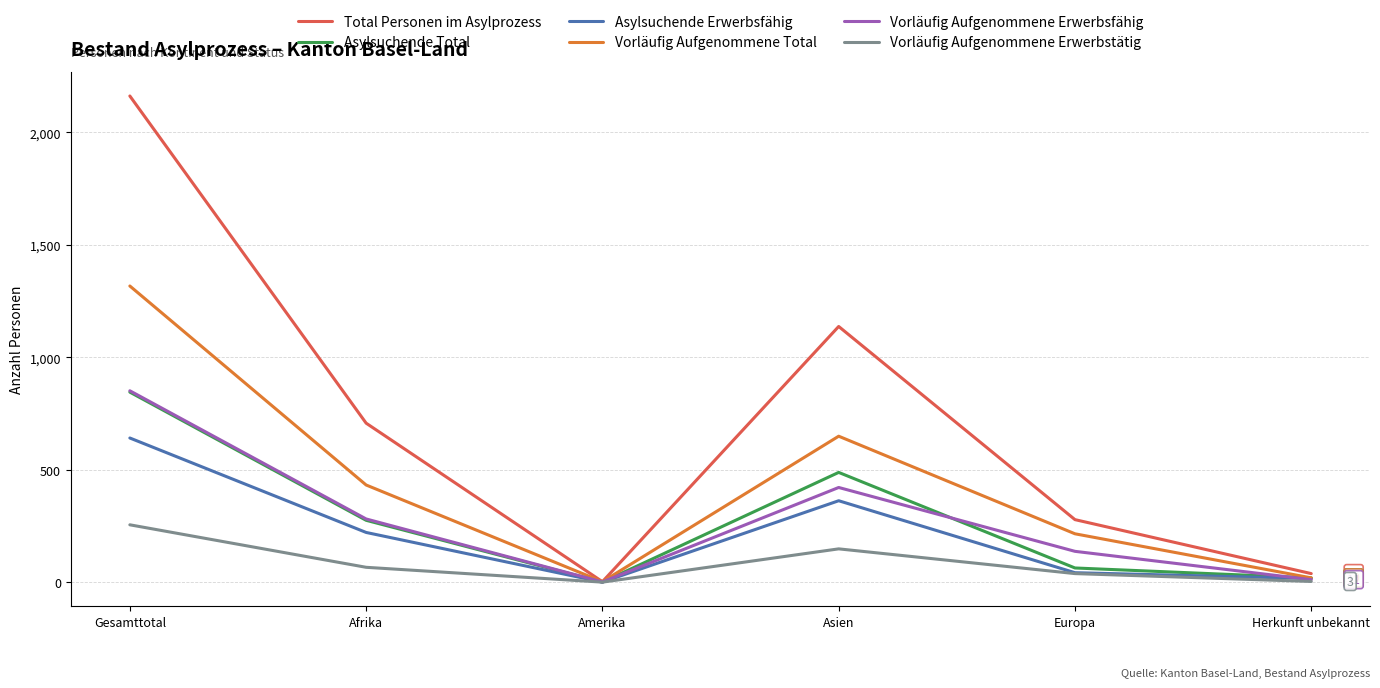

True or false: Asylsuchende Total has a value of 488 at Asien.

True